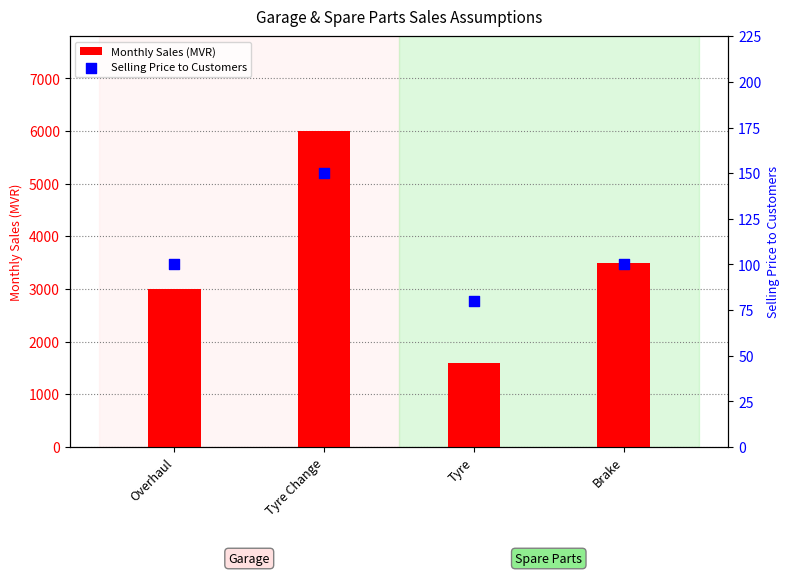

What are all the series names shown in the legend?

Monthly Sales (MVR), Selling Price to Customers